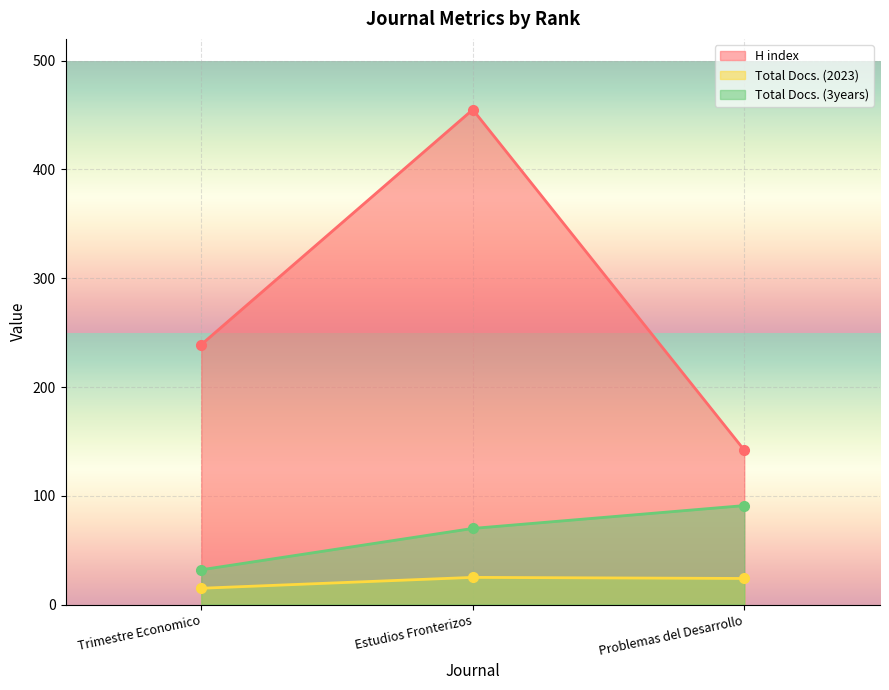

What is the sum of the Total Docs. (3years) values at Estudios Fronterizos and Problemas del Desarrollo?

161